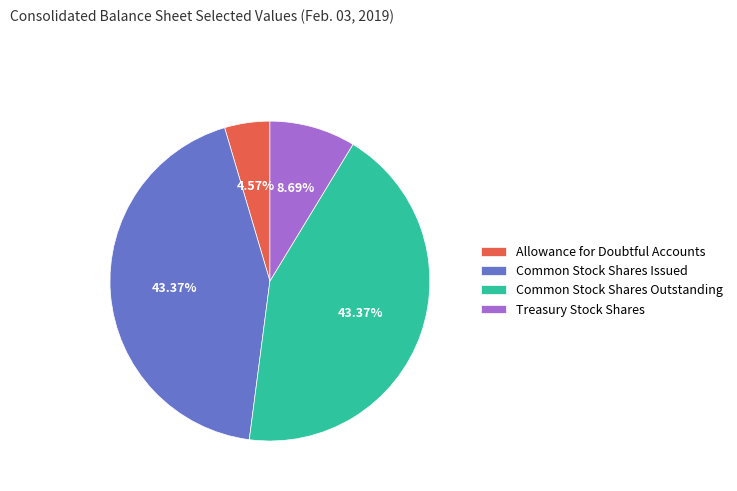

Between Treasury Stock Shares and Common Stock Shares Outstanding, which is larger?

Common Stock Shares Outstanding